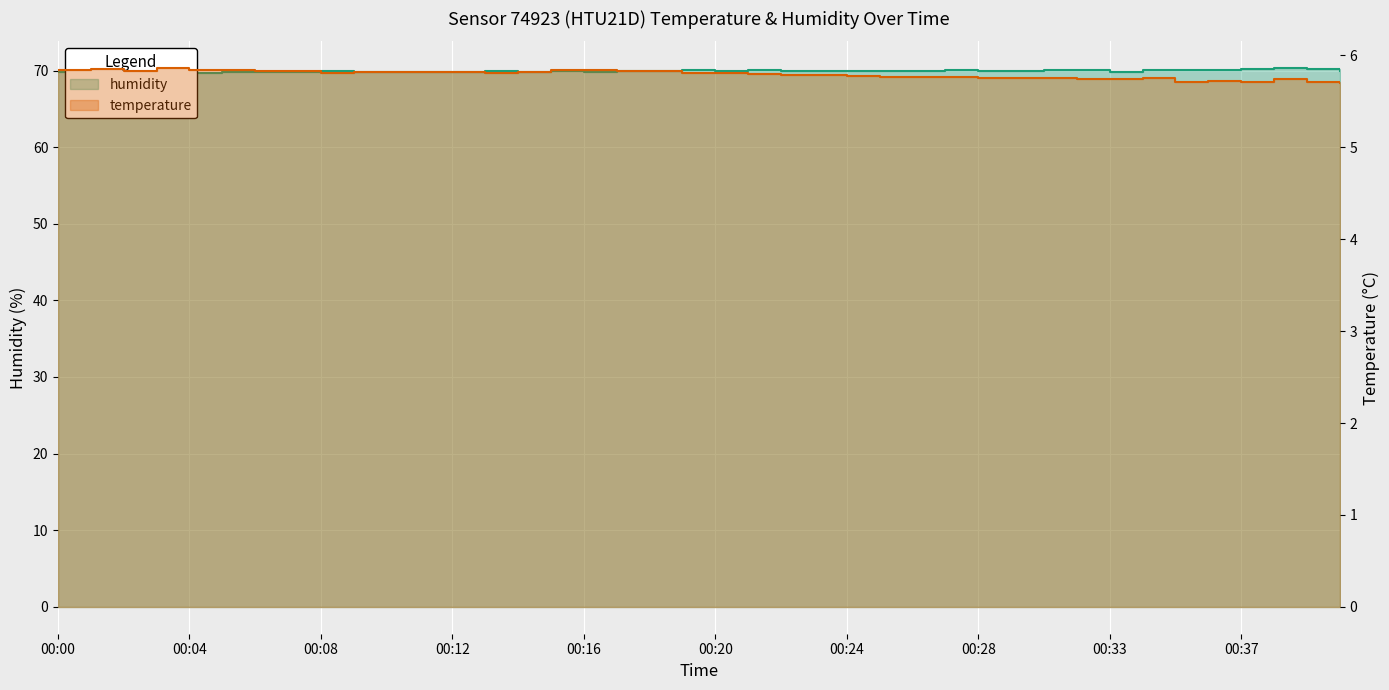

What is the maximum value for humidity?

70.3